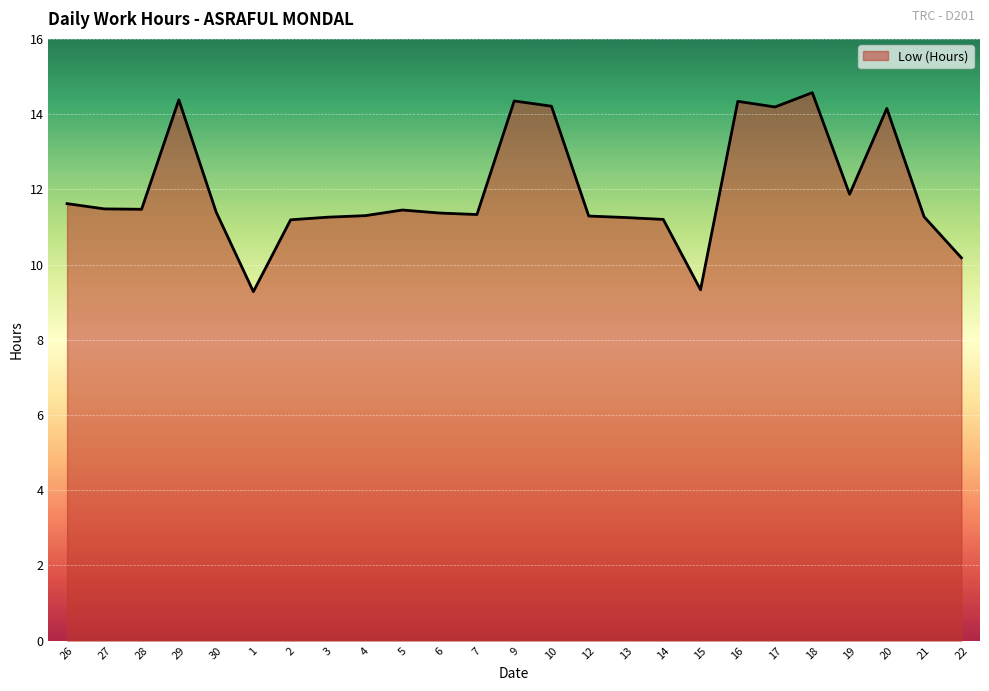

Approximately how many times larger is the value at 10 compared to 15?

1.5